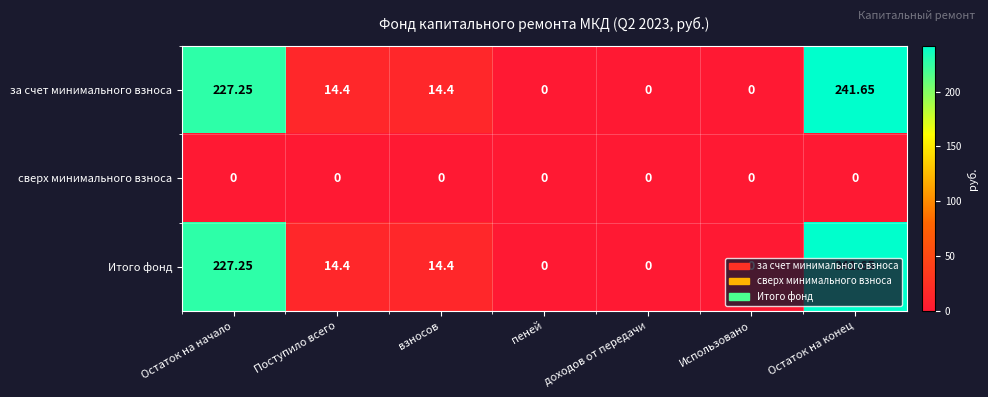

At which category is the sum across all series the highest?

Остаток на конец